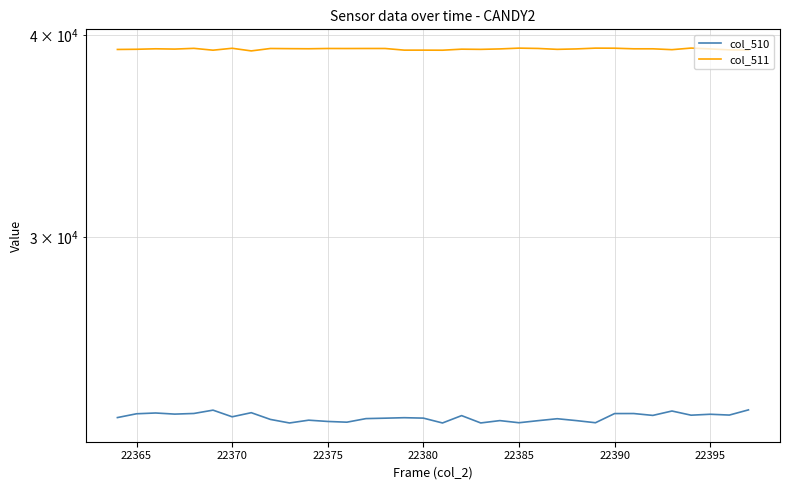

Is this an area chart (filled region under the line)?

No